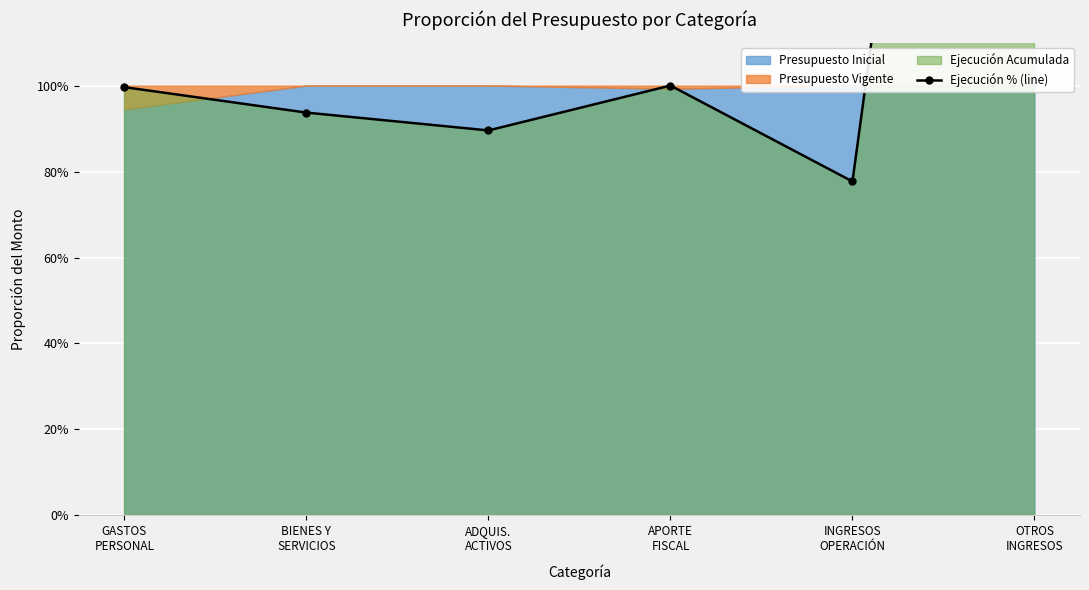

What is the sum of the values at BIENES Y
SERVICIOS and APORTE
FISCAL?

193.7